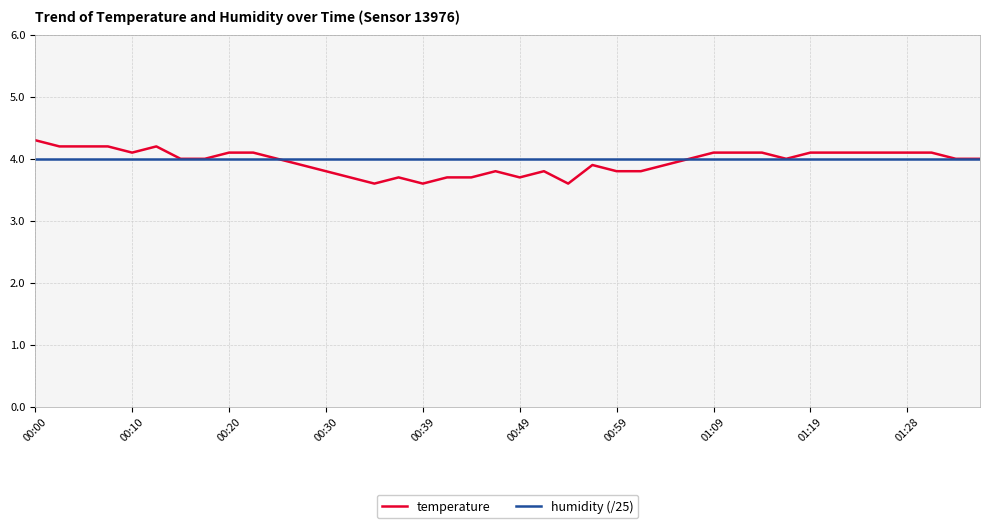

What is the average value of the temperature series?

4.0